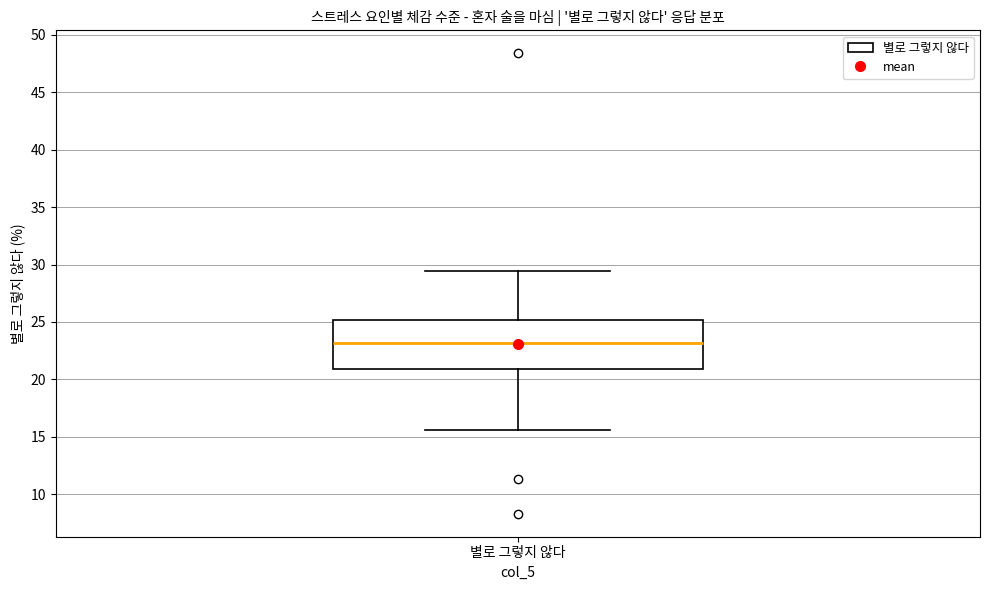

Transcribe this box plot: give where the median line is, the range the box spans, and where the two whiskers end, as read against the y-axis. The values are not printed on the chart, so give them approximately, as read against the axis.

median 23.0, box 21.0 to 25.0, whiskers 15.5 to 29.5